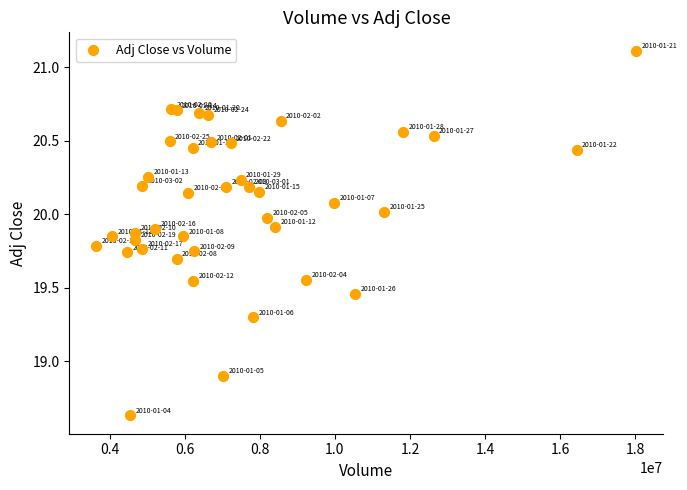

What Y value in the scatter plot is closest to 19?

18.9